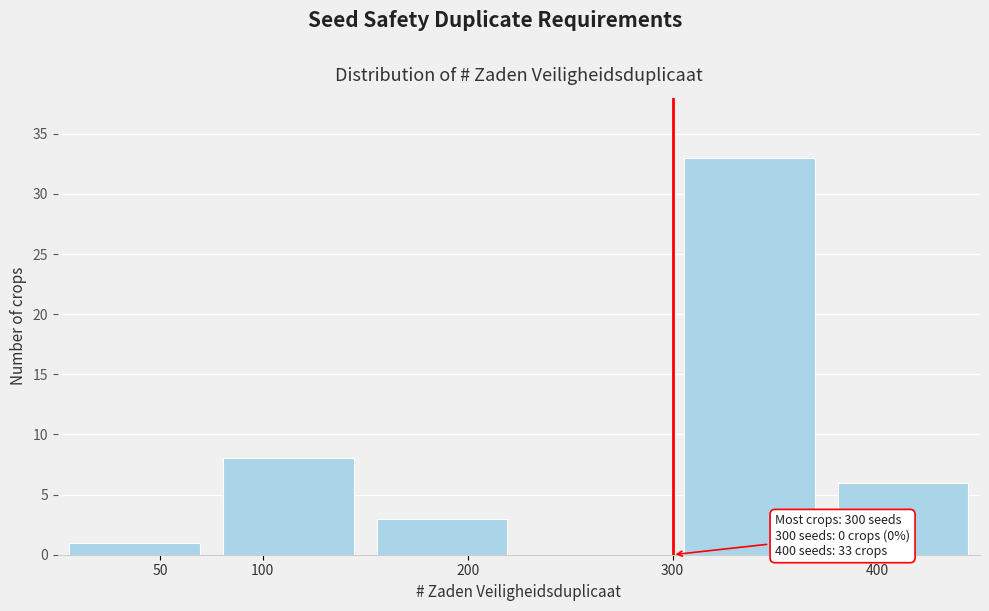

Which range on the x-axis has the tallest bar?

300 to 375